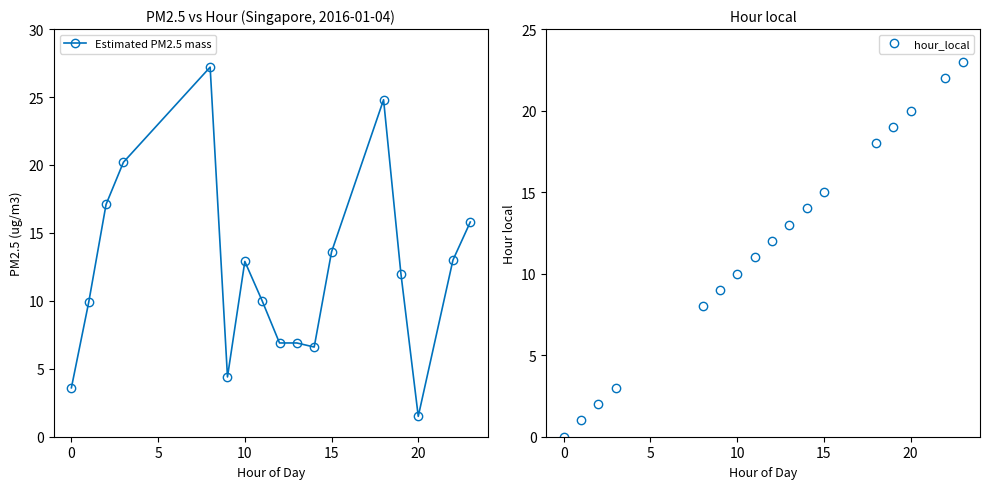

Does the chart have visible grid lines?

No